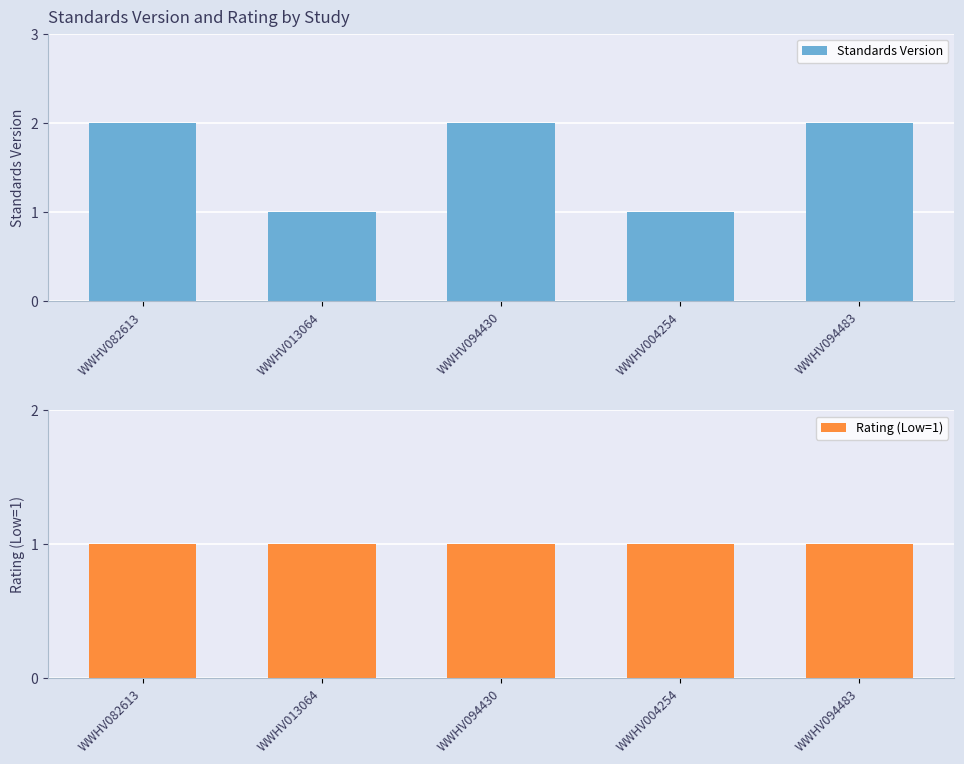

Which series has the largest range (max minus min)?

Standards Version